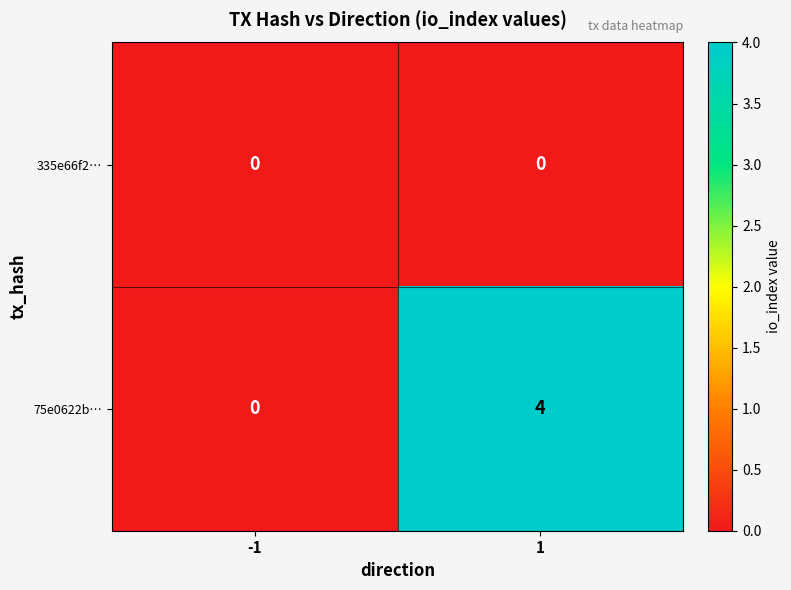

What is the difference between the highest and lowest values at 1?

4